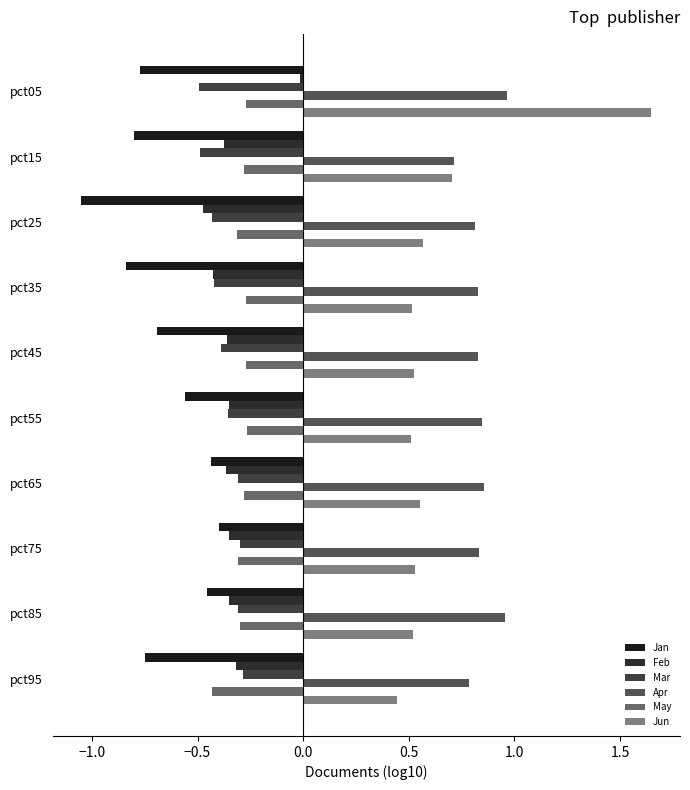

Reading right to left, extract all data points from this chart.

Jan: -0.7	-0.5	-0.4	-0.4	-0.6	-0.7	-0.8	-1.1	-0.8	-0.8
Feb: -0.3	-0.4	-0.4	-0.4	-0.3	-0.4	-0.4	-0.5	-0.4	-0.0
Mar: -0.3	-0.3	-0.3	-0.3	-0.4	-0.4	-0.4	-0.4	-0.5	-0.5
Apr: 0.8	1.0	0.8	0.9	0.8	0.8	0.8	0.8	0.7	1.0
May: -0.4	-0.3	-0.3	-0.3	-0.3	-0.3	-0.3	-0.3	-0.3	-0.3
Jun: 0.4	0.5	0.5	0.6	0.5	0.5	0.5	0.6	0.7	1.6